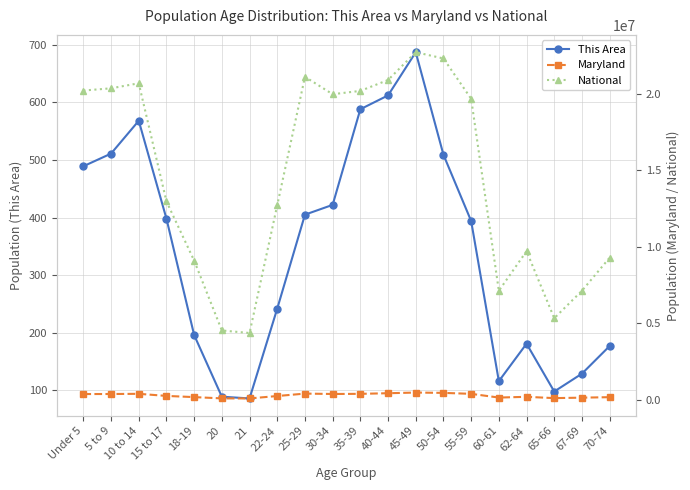

How many lines are shown in the chart?

3